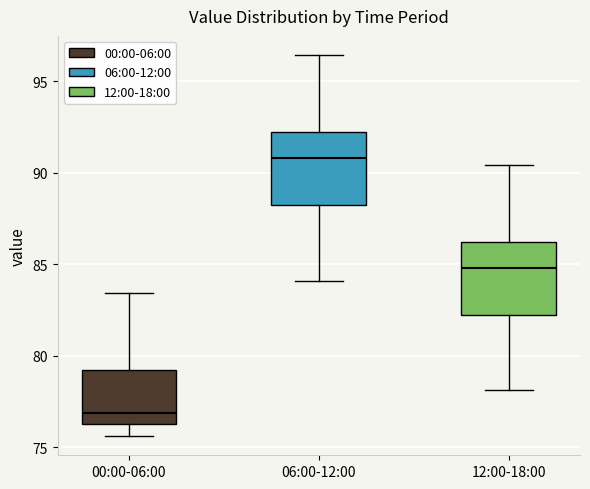

Where is the lower edge of the box for 00:00-06:00 on the y-axis? The values are not printed on the chart, so give them approximately, as read against the axis.

76.5